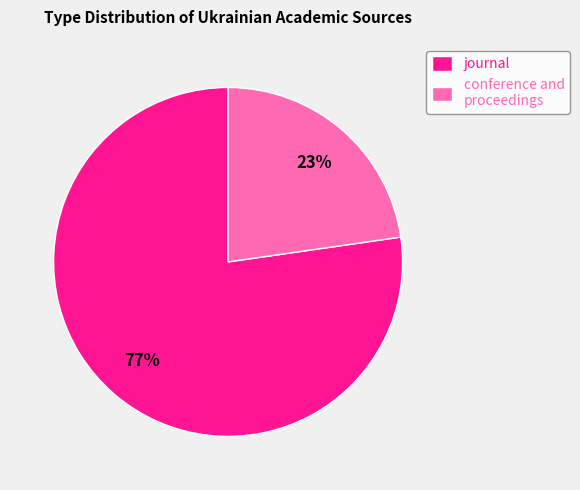

To the nearest percent, what is the average slice percentage?

50%